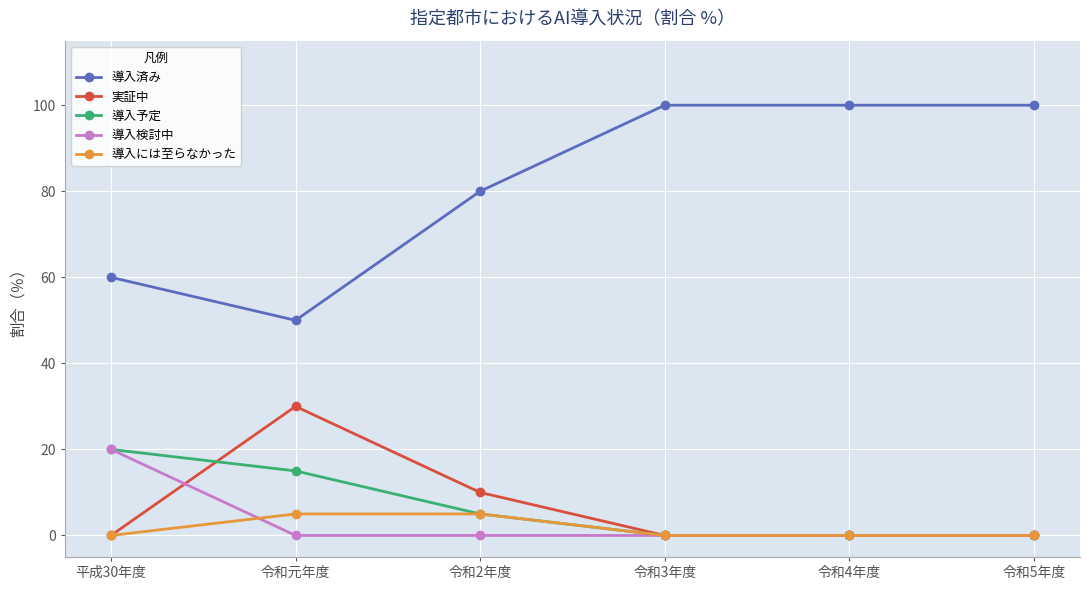

Count the number of categories in the chart.

6